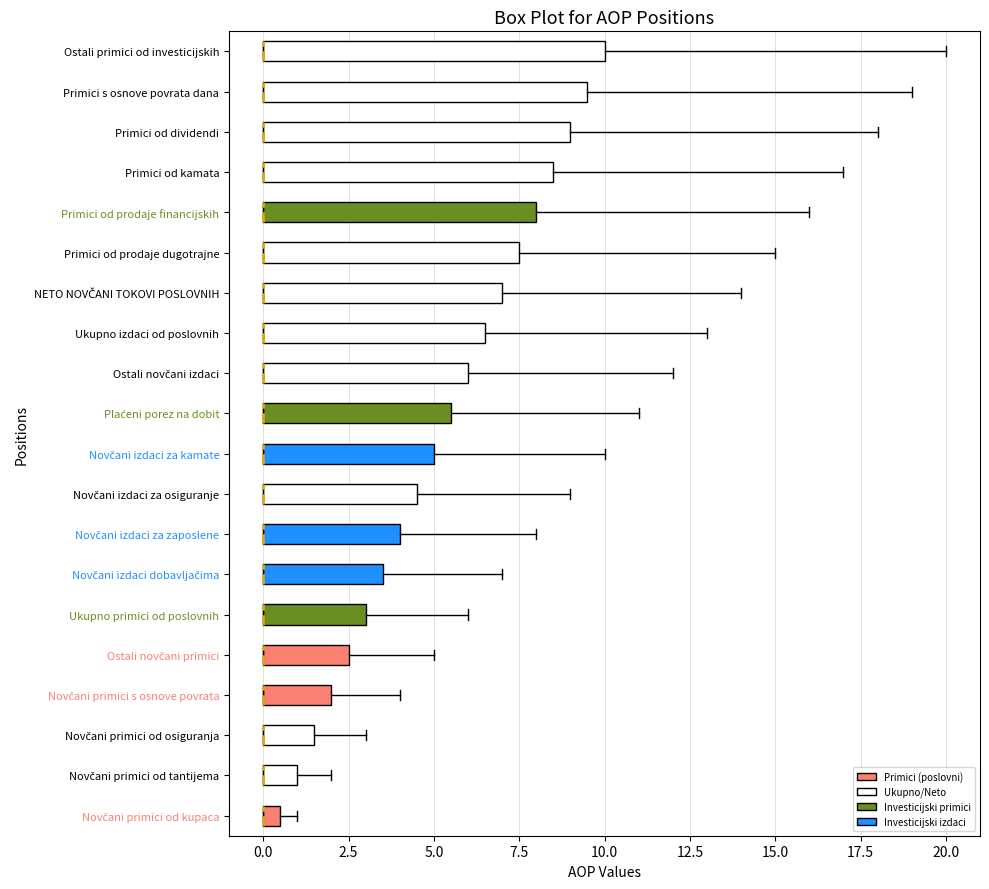

Which box is the widest, from its left edge to its right edge?

Ostali primici od investicijskih